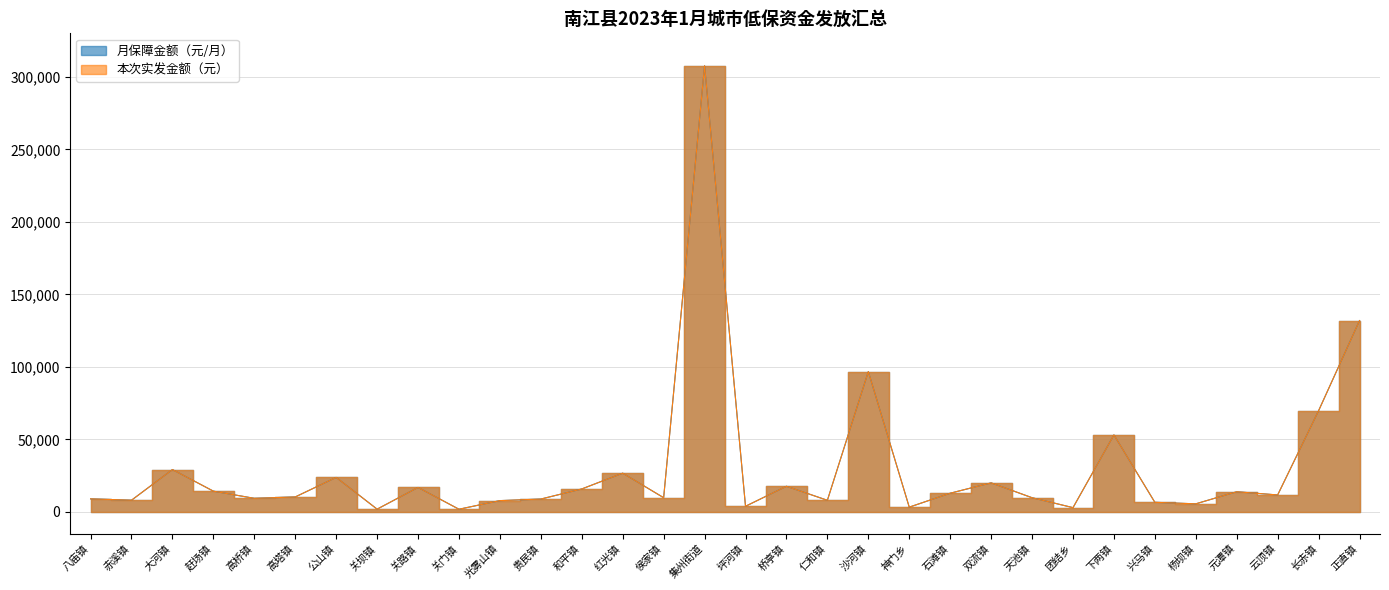

How many lines are shown in the chart?

2